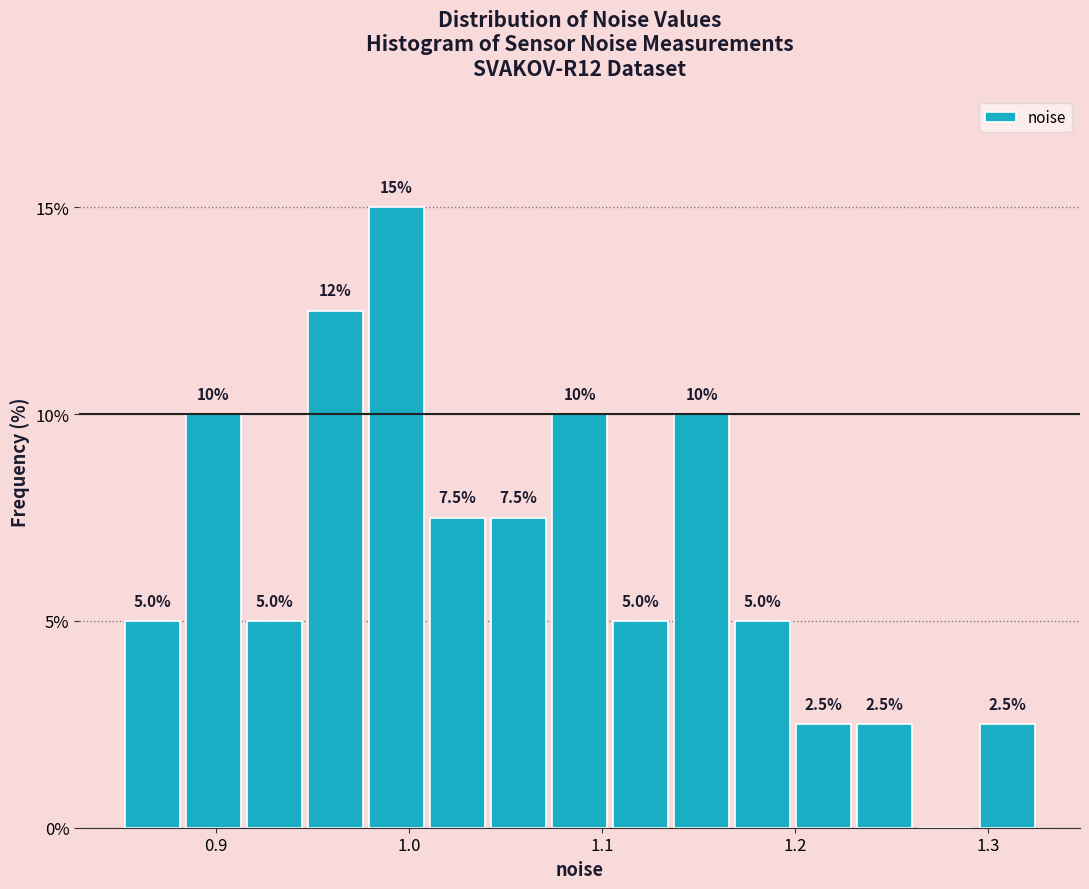

Read against the x-axis, roughly where is the centre of the tallest bar?

0.99